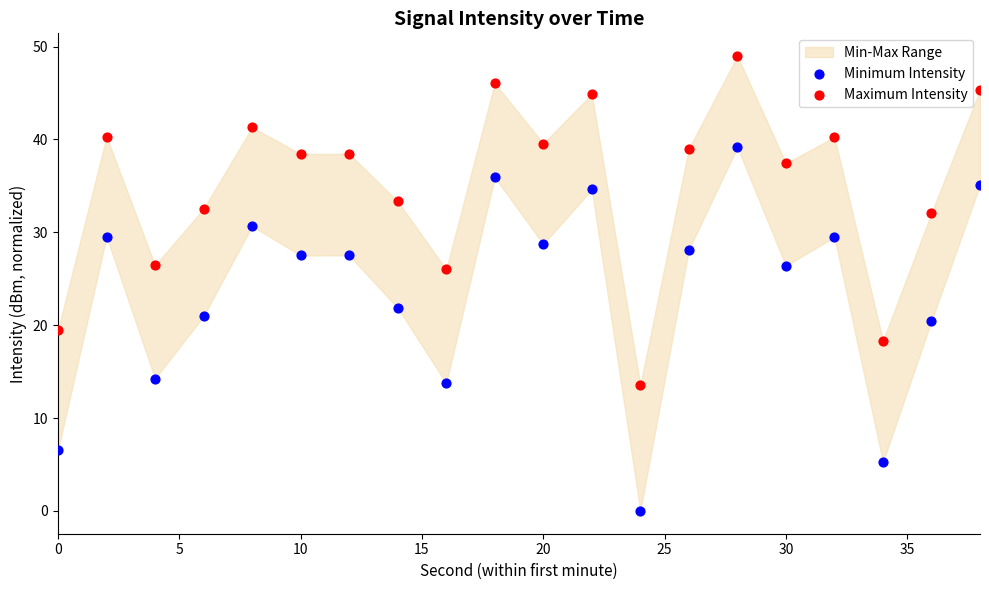

Which series reaches the maximum Y coordinate?

Maximum Intensity